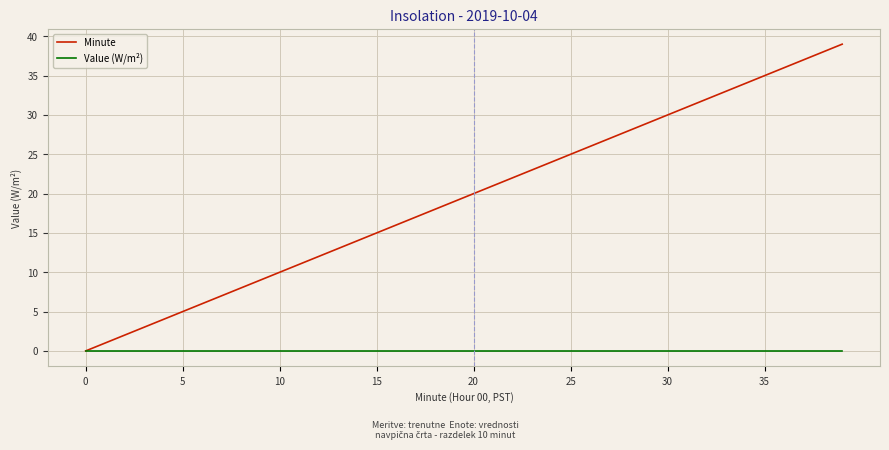

Which series has the largest range (max minus min)?

Minute